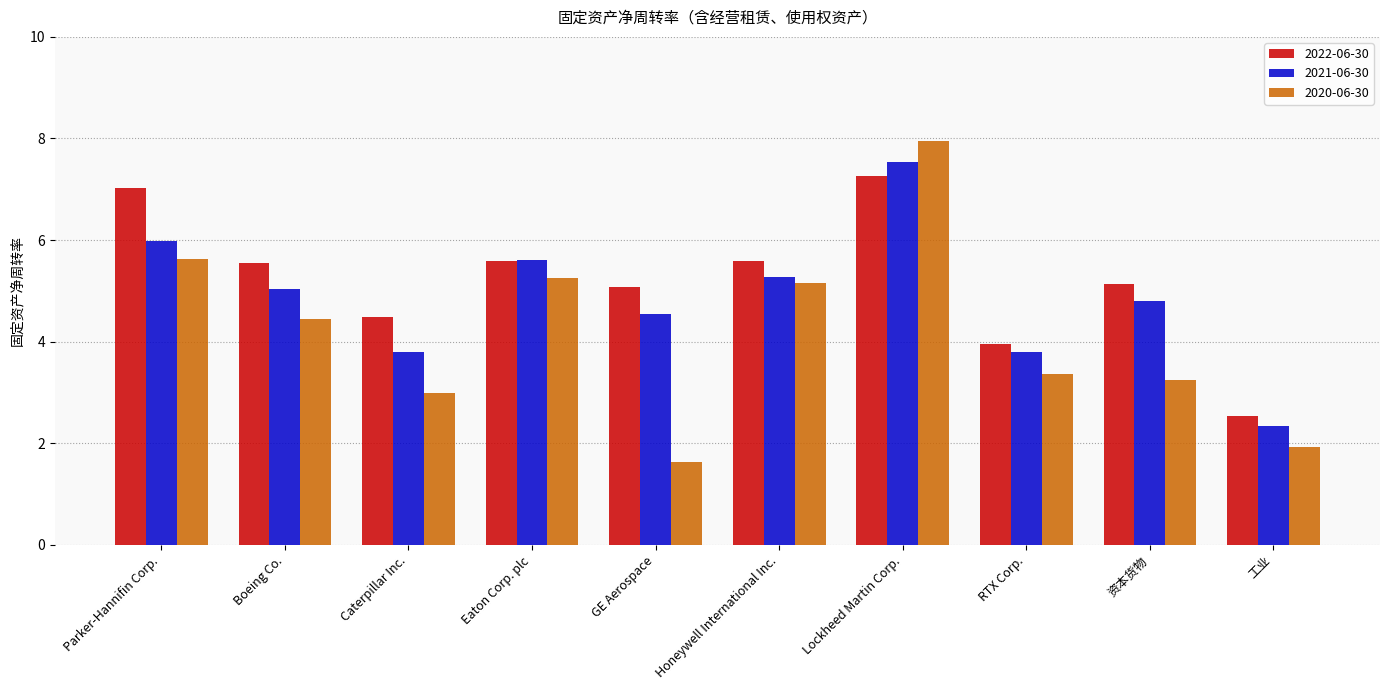

What is the minimum value for 2021-06-30?

2.3